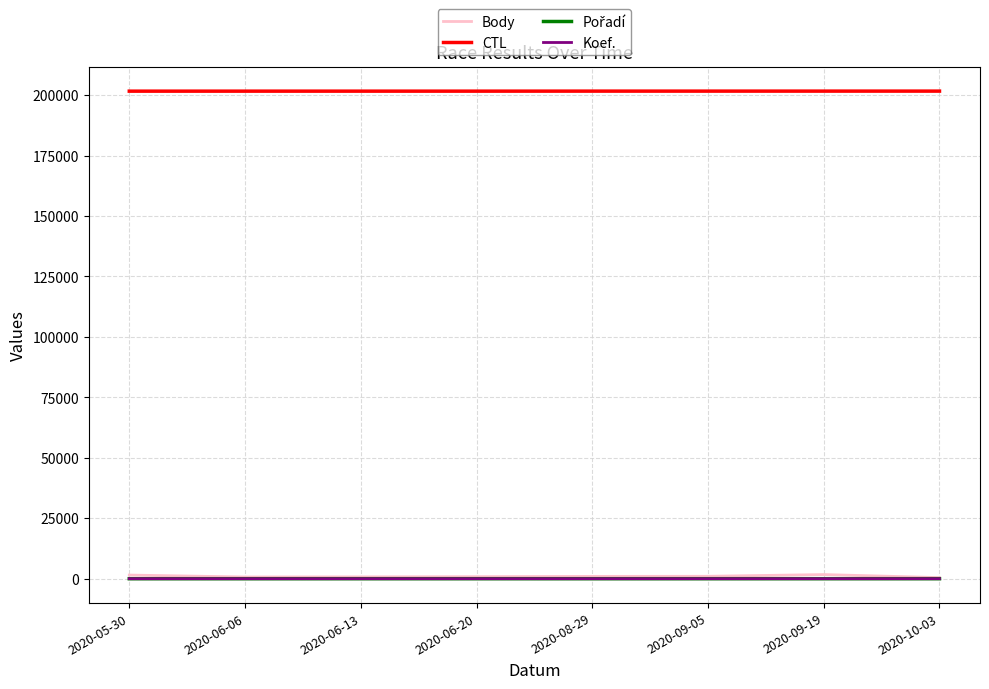

Which series has the largest total across all categories?

CTL